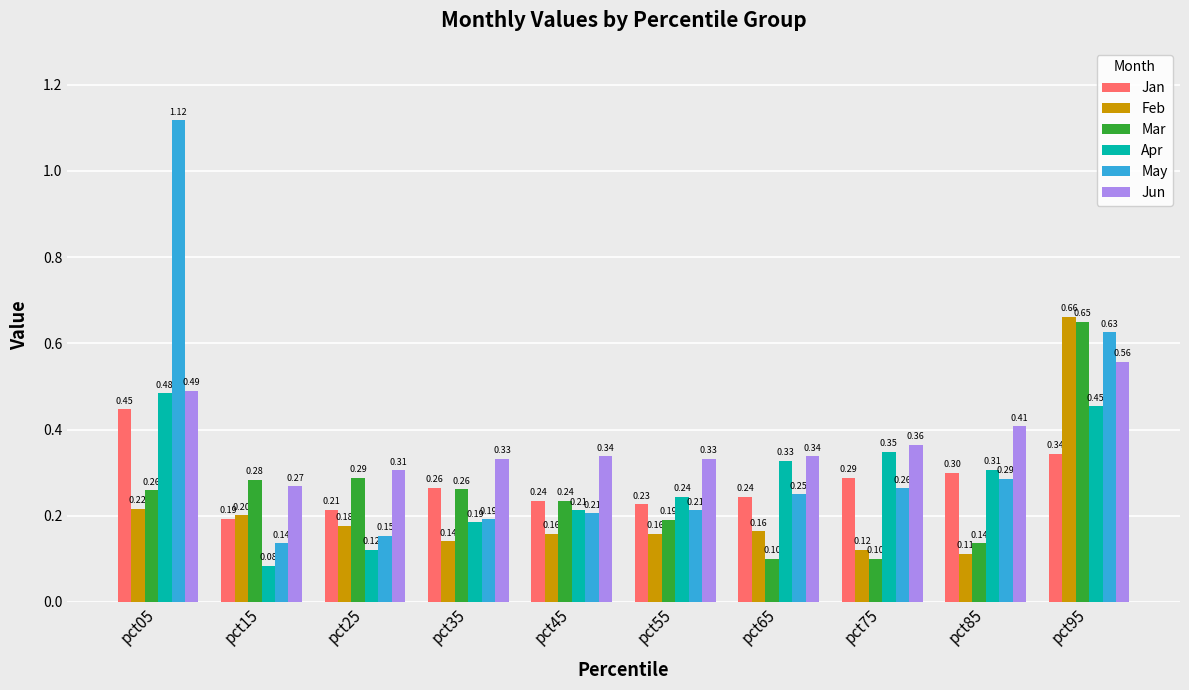

List the series in order of their peak value, lowest first.

Jan, Apr, Jun, Mar, Feb, May